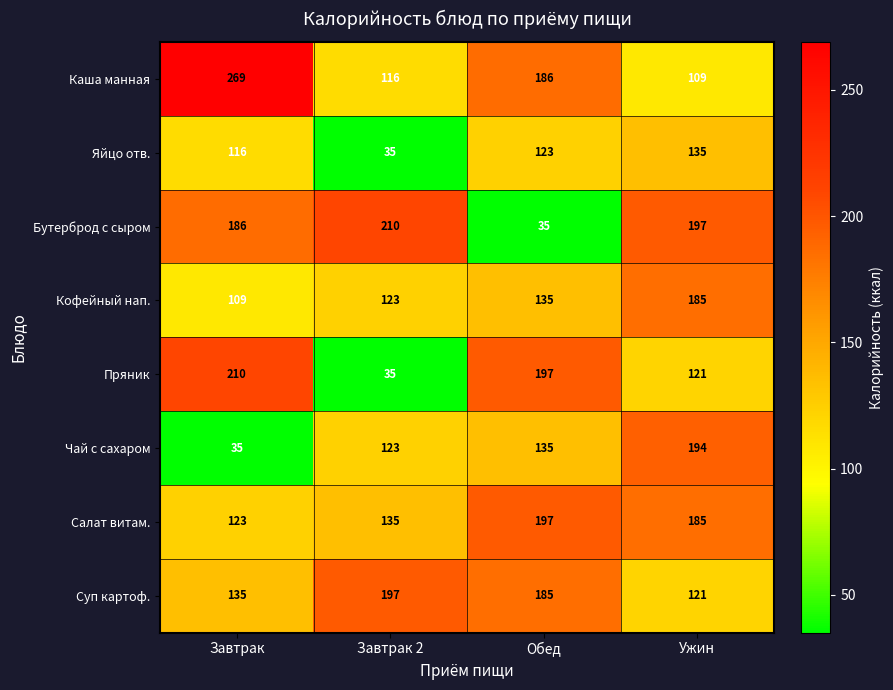

What is the smallest value displayed?

35